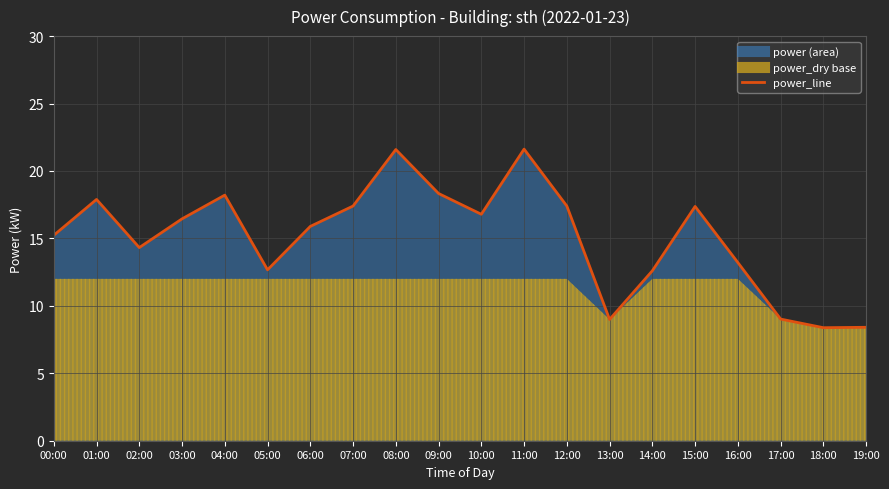

How many data points does each series have?

20